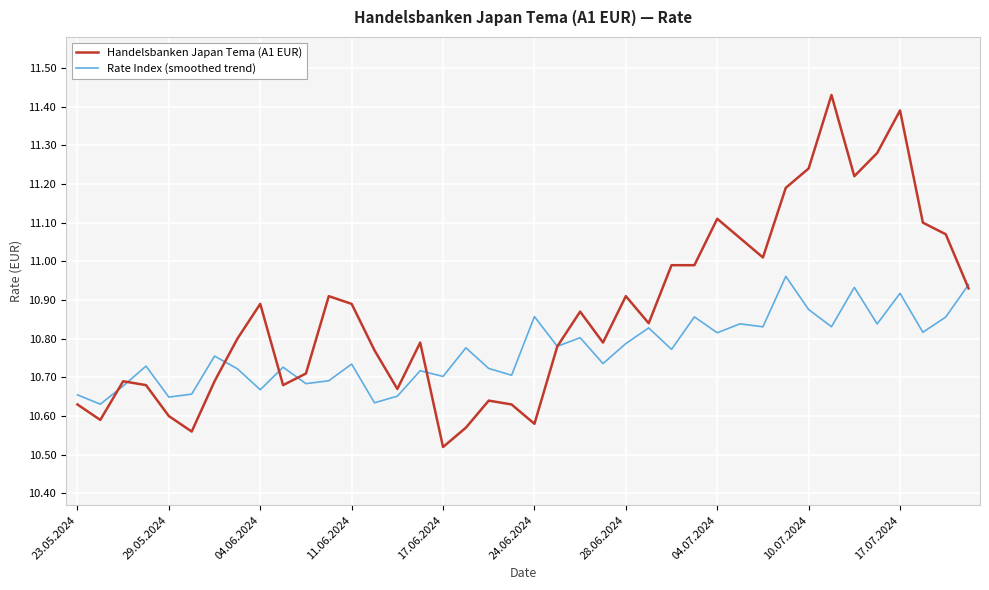

How many intersections are there between Rate Index (smoothed trend) and Handelsbanken Japan Tema (A1 EUR)?

8